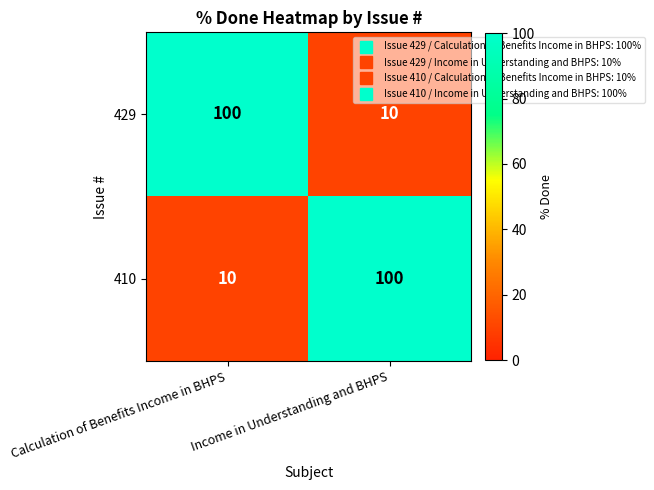

What value does the 410 series have at Calculation of Benefits Income in BHPS, to the nearest 5?

10